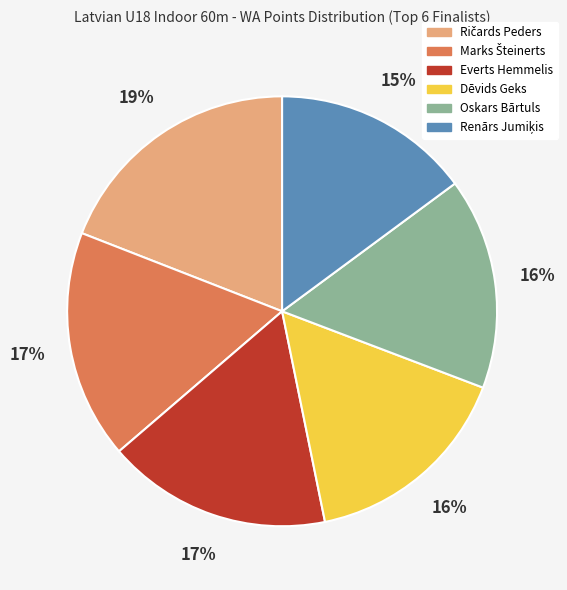

To the nearest percent, what is the difference between the largest and smallest slice percentages?

4%